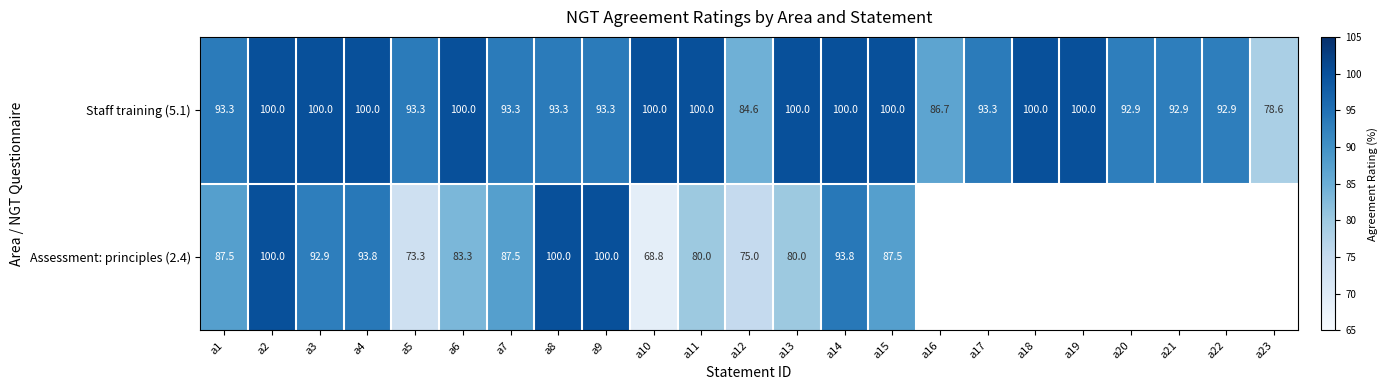

At how many categories does at least one series exceed 74?

23